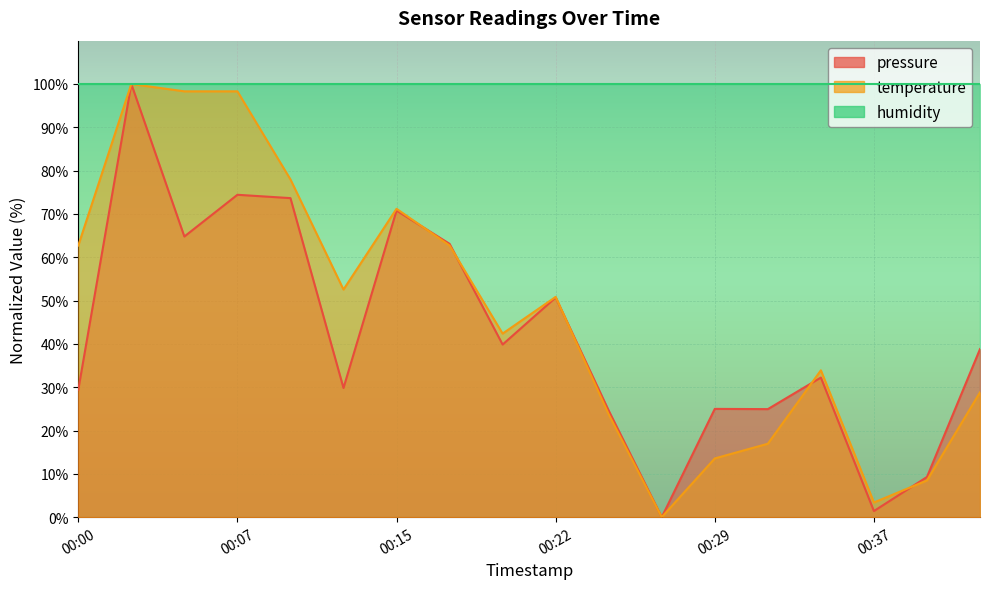

Which label corresponds to the largest value in the chart?

00:02